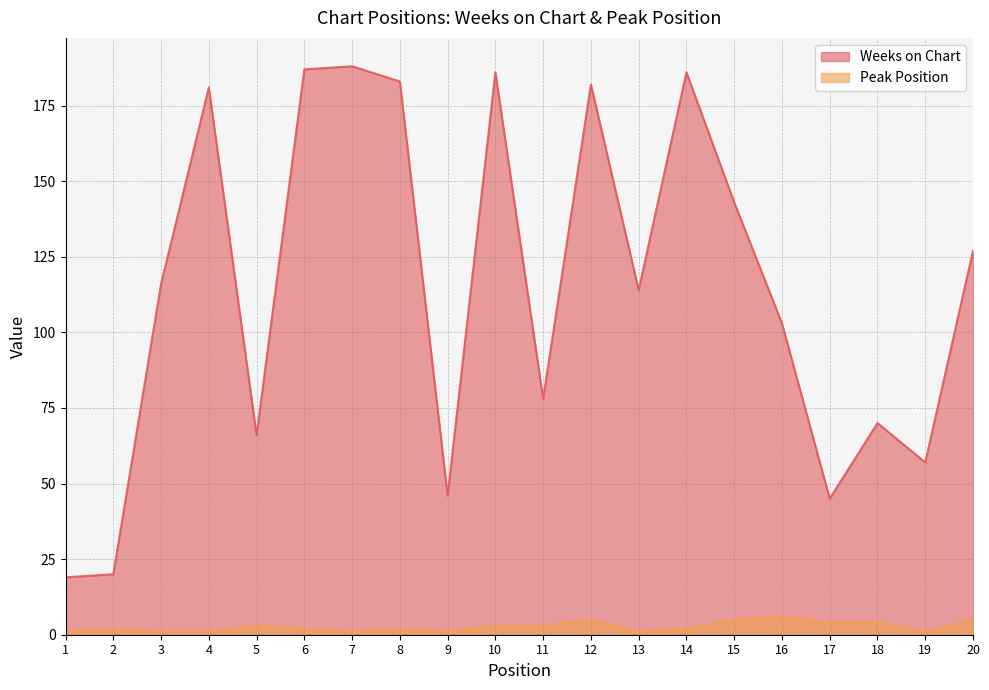

Which series changed the most between 8 and 17?

Weeks on Chart